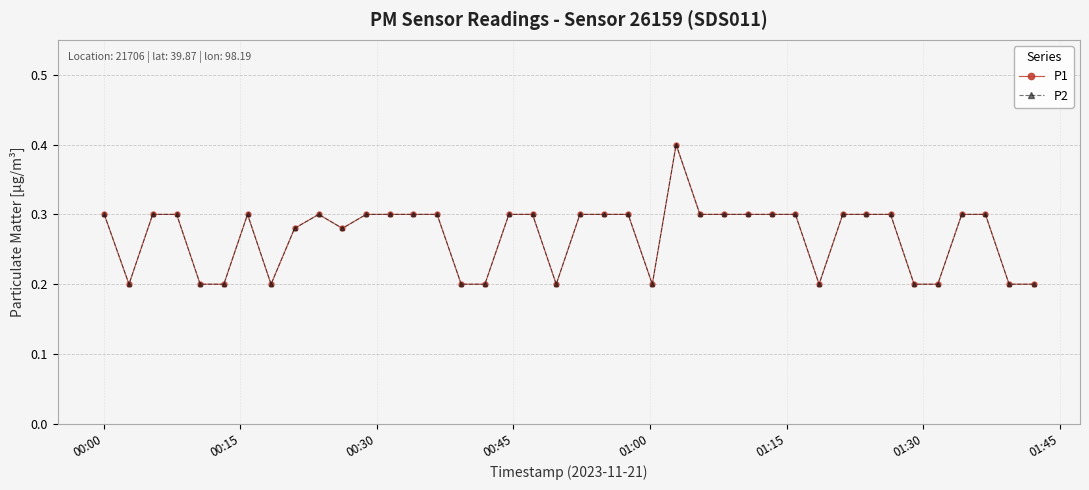

Does the chart display data point markers on the line(s)?

Yes